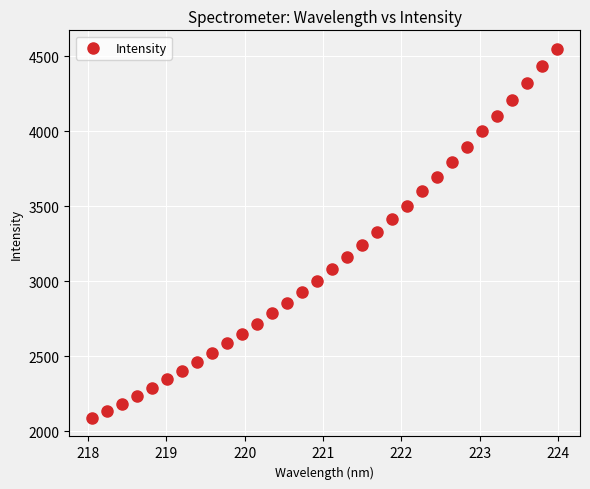

What is the range of X values (max minus min)?

5.9